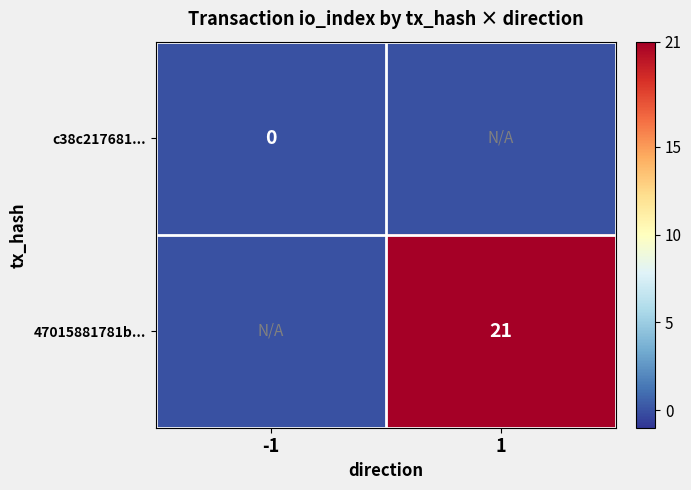

The 47015881781b... series shows 21 at 1. True or false?

True